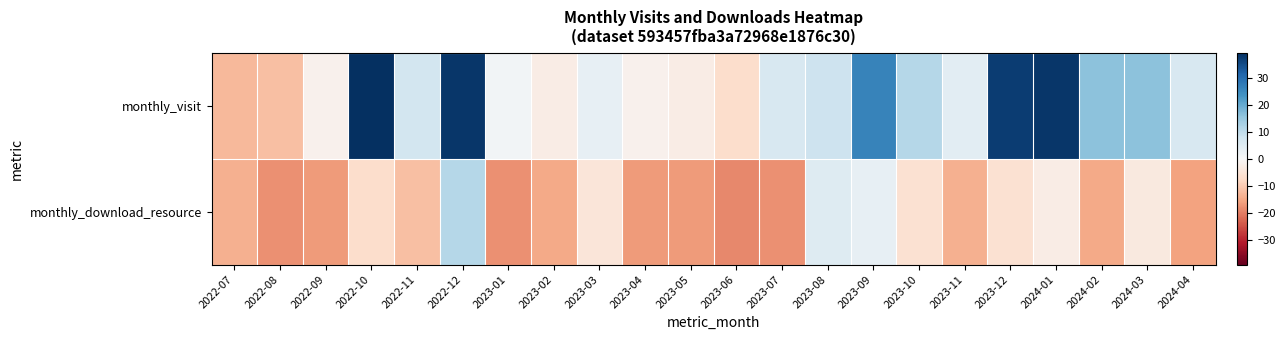

Which series has the largest range (max minus min)?

monthly_visit